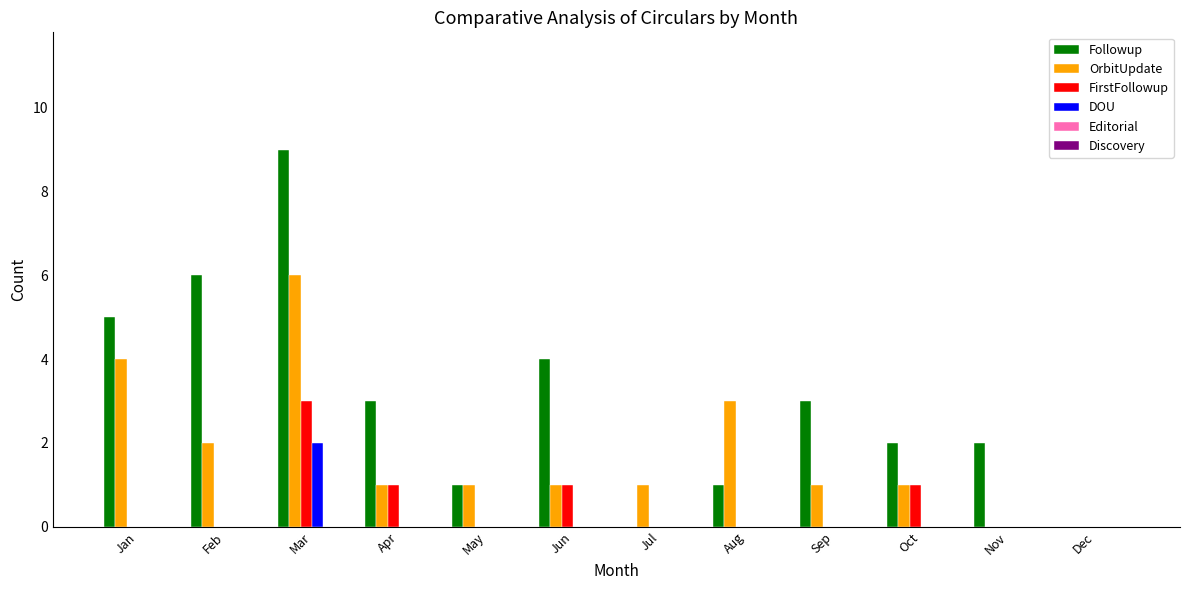

The value of OrbitUpdate at Oct is 1. True or false?

True